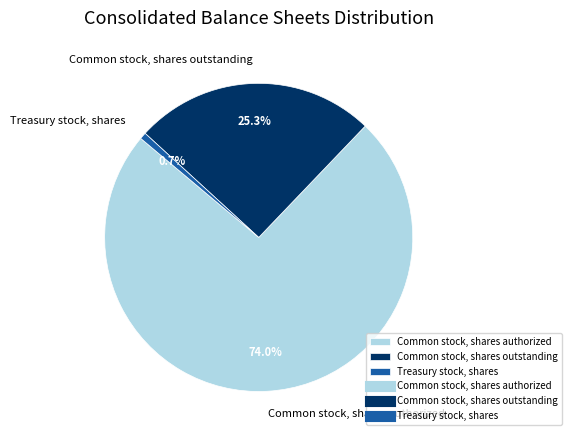

Does Common stock, shares outstanding account for over 50% of the chart?

No